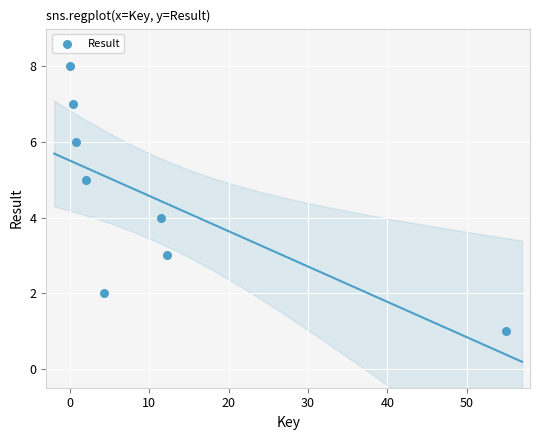

What is the range of Y values (max minus min)?

7